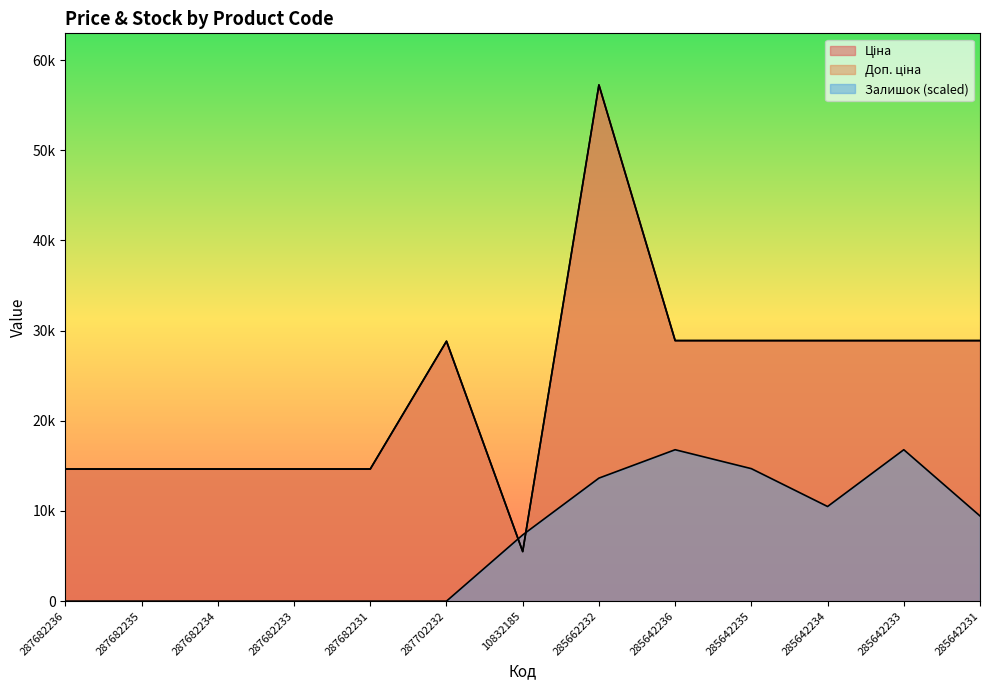

Where do Залишок and Ціна first cross each other?

287702232 and 10832185